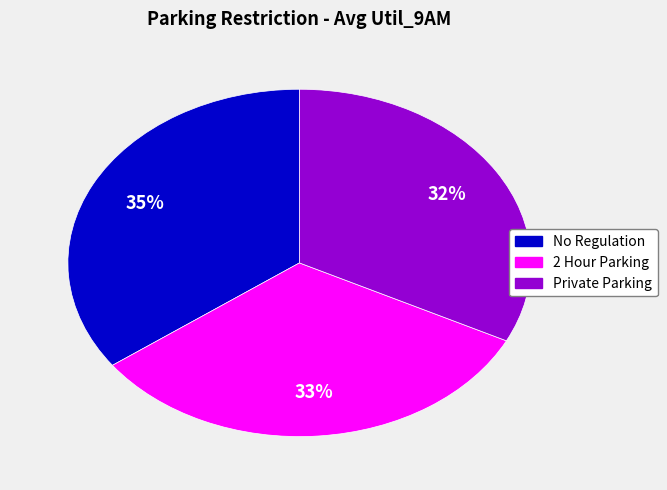

What percentage is the No Regulation slice, to the nearest percent?

35%